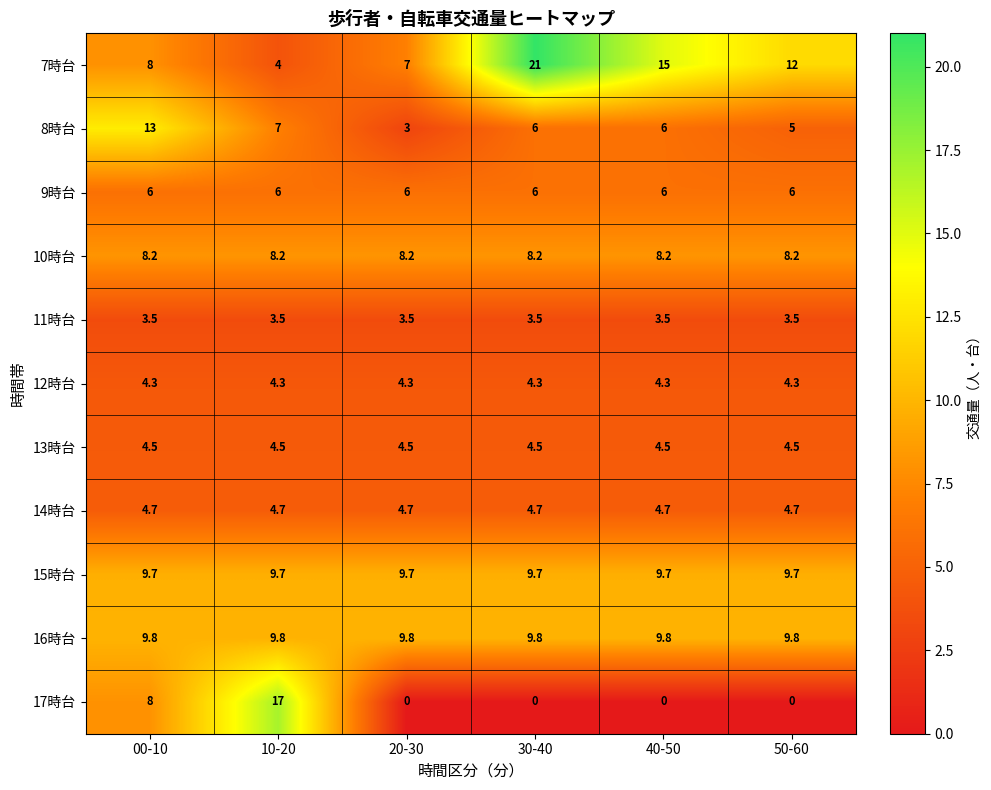

What is the average value of the 10時台 series?

8.2